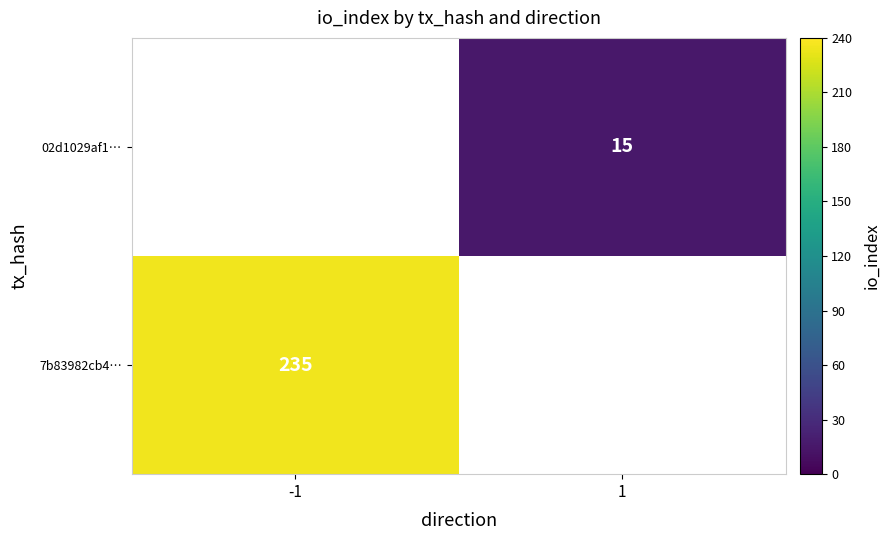

At how many categories does at least one series exceed 165?

1